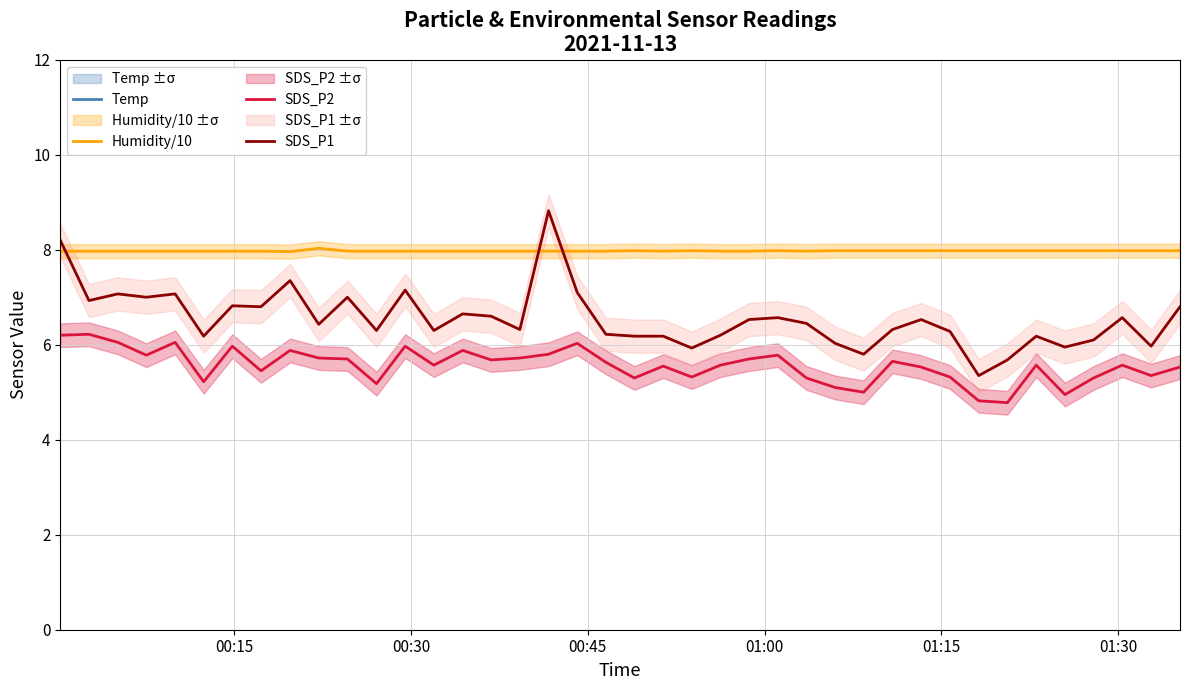

How many interior local peaks does the Temp series have?

2